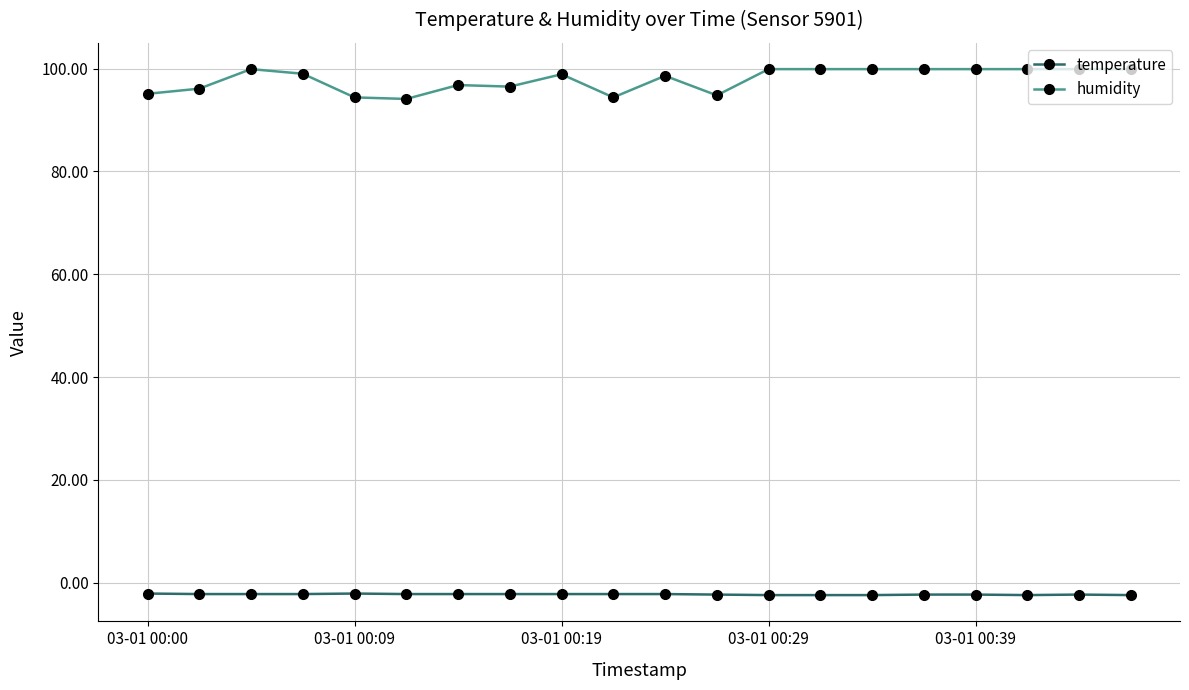

What is the sum of all temperature values?

-45.2